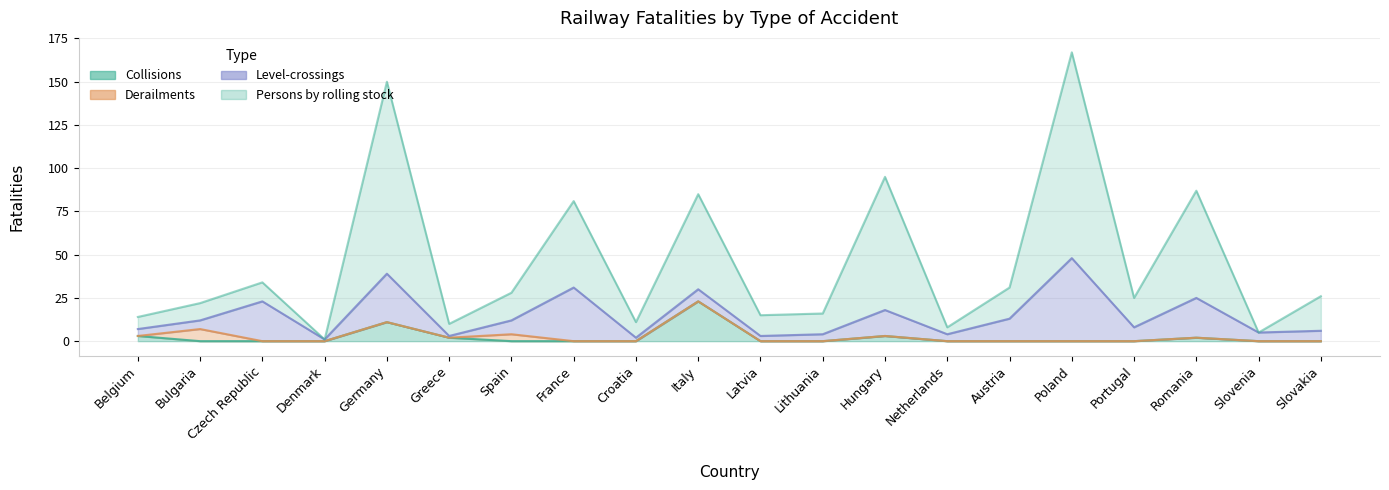

At which label does Persons by rolling stock first exceed 16?

Germany